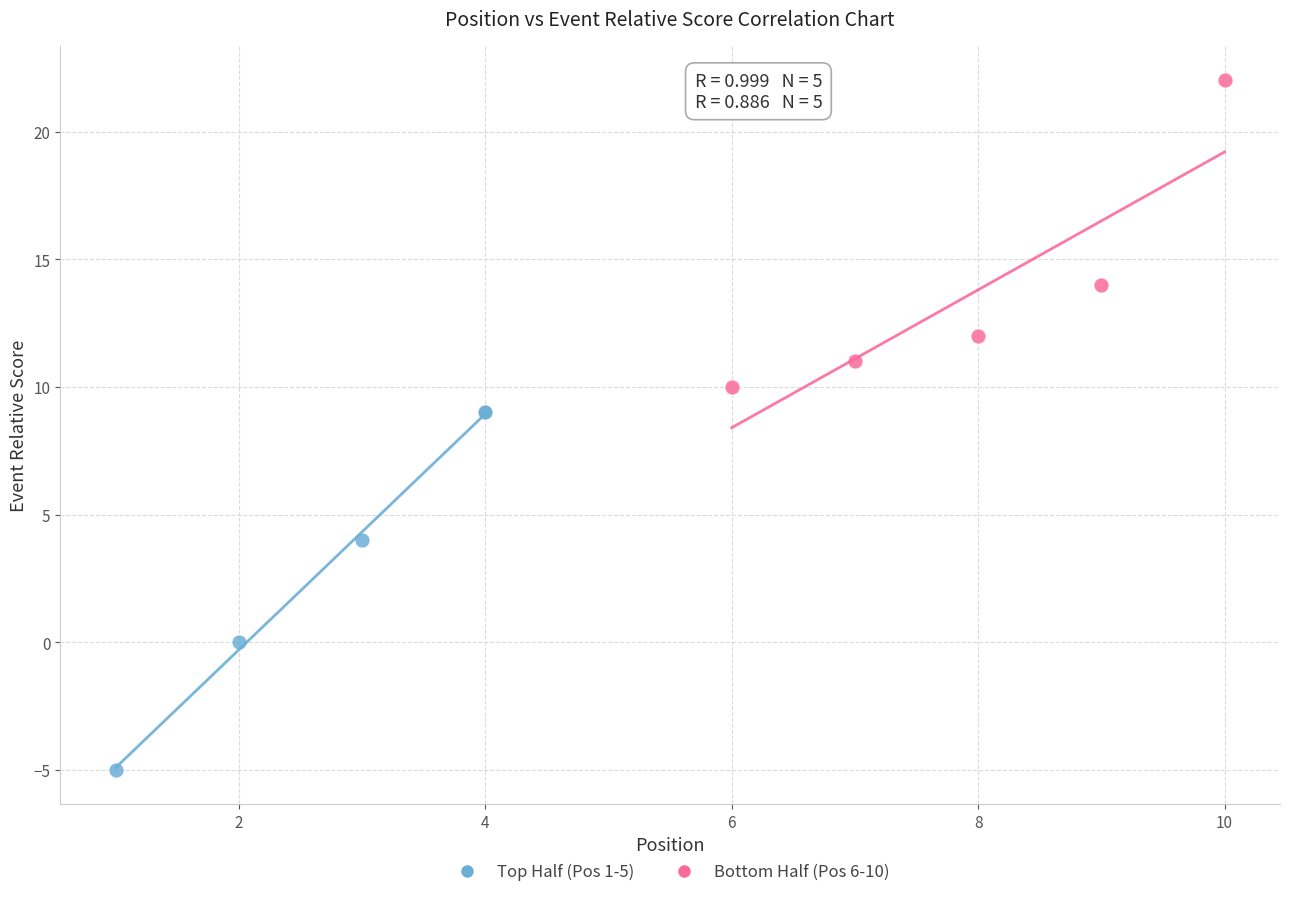

Which series contains the highest Y value?

Bottom Half (Pos 6-10)